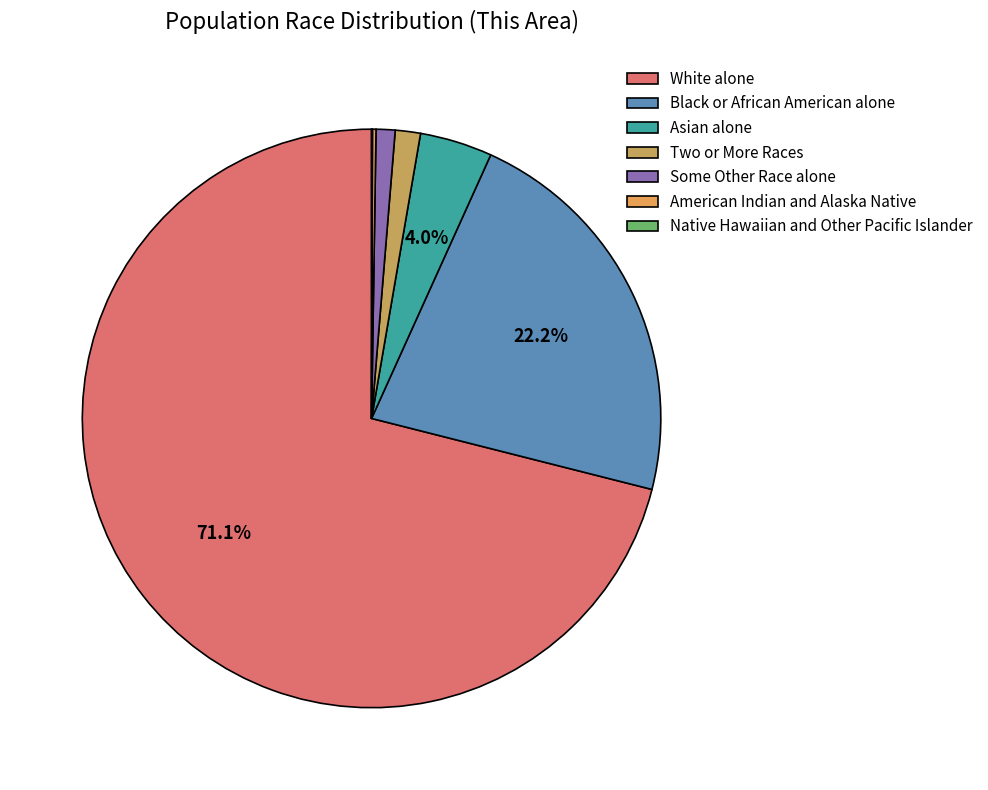

Is White alone the majority of the pie?

Yes